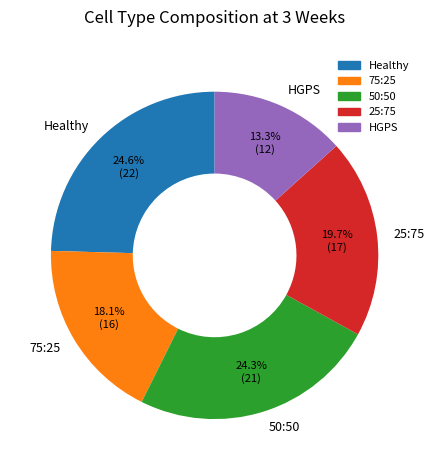

How many segments does this pie chart have?

5